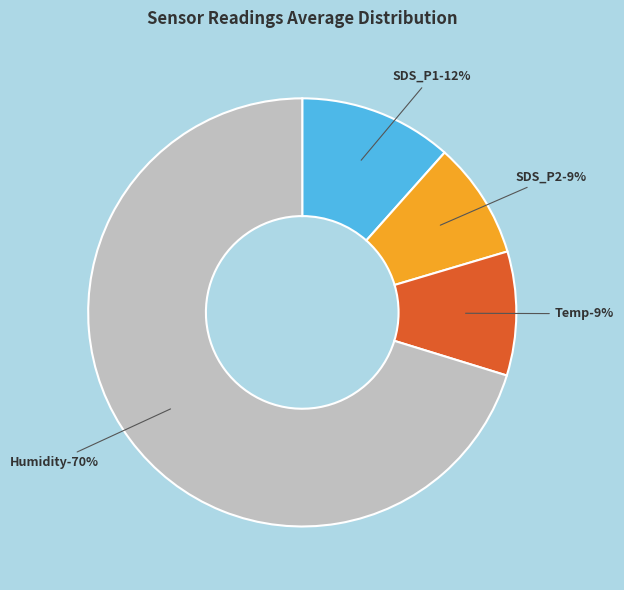

To the nearest percent, what is the average slice percentage?

25%